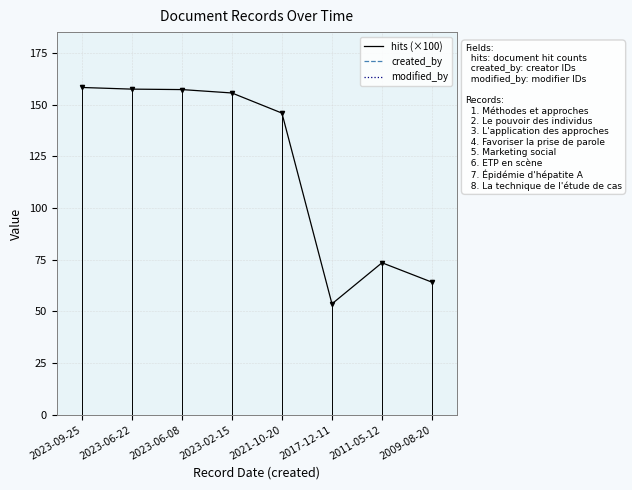

What is the highest value of the hits (×100) series?

158.2